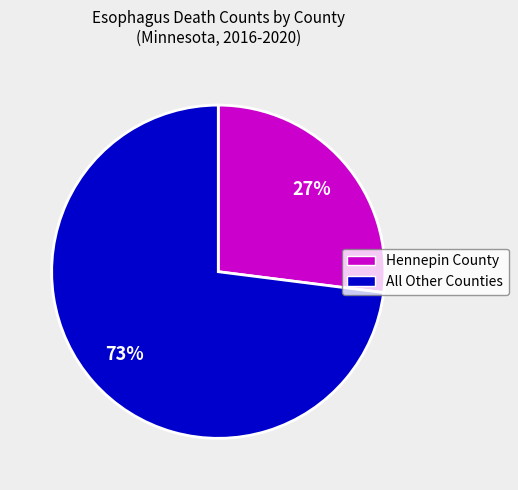

How many slices are in this pie chart?

2